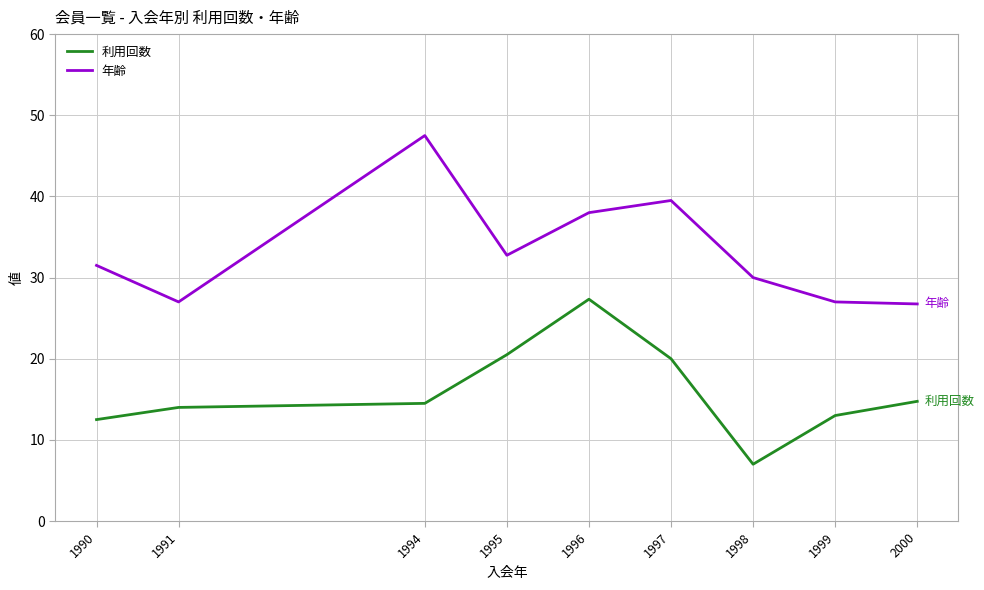

True or false: 年齢 has more than 1 interior local peaks.

True